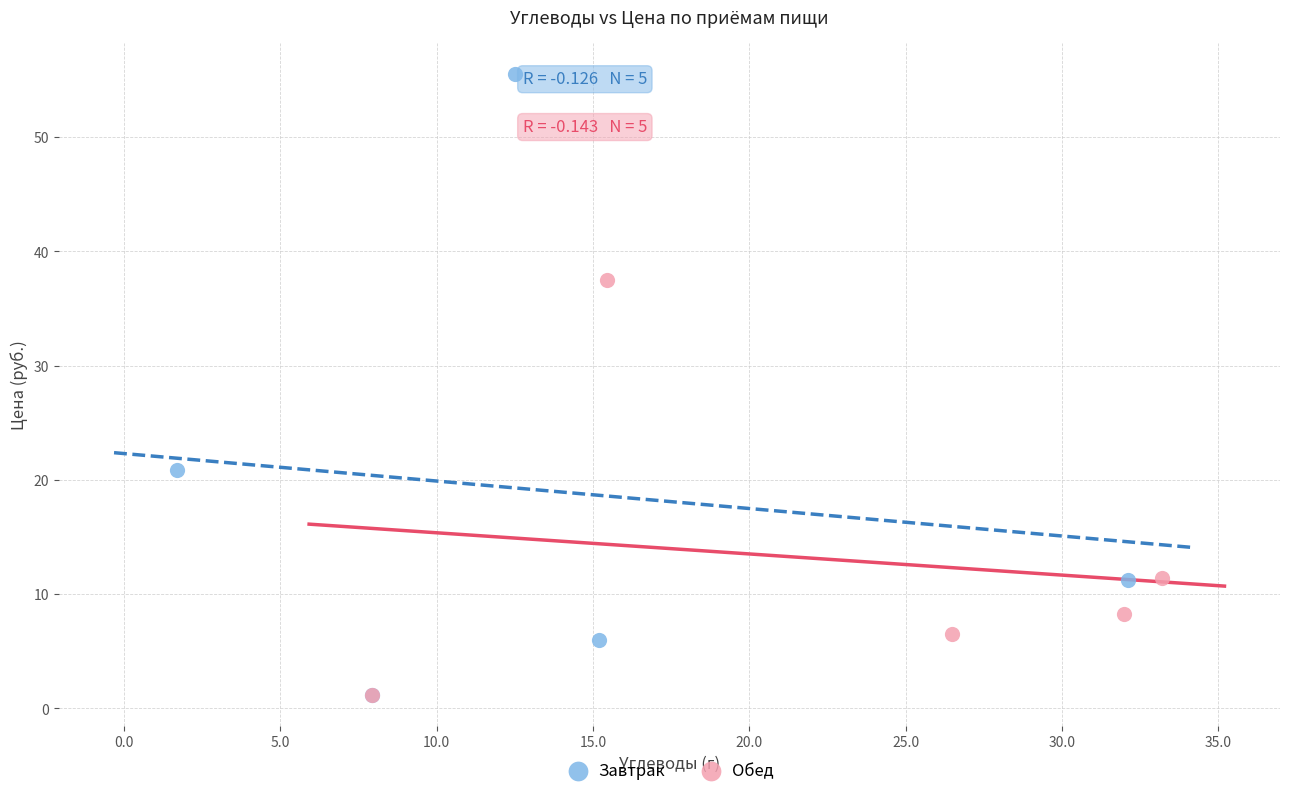

Which series has the largest Y range (max minus min)?

Завтрак